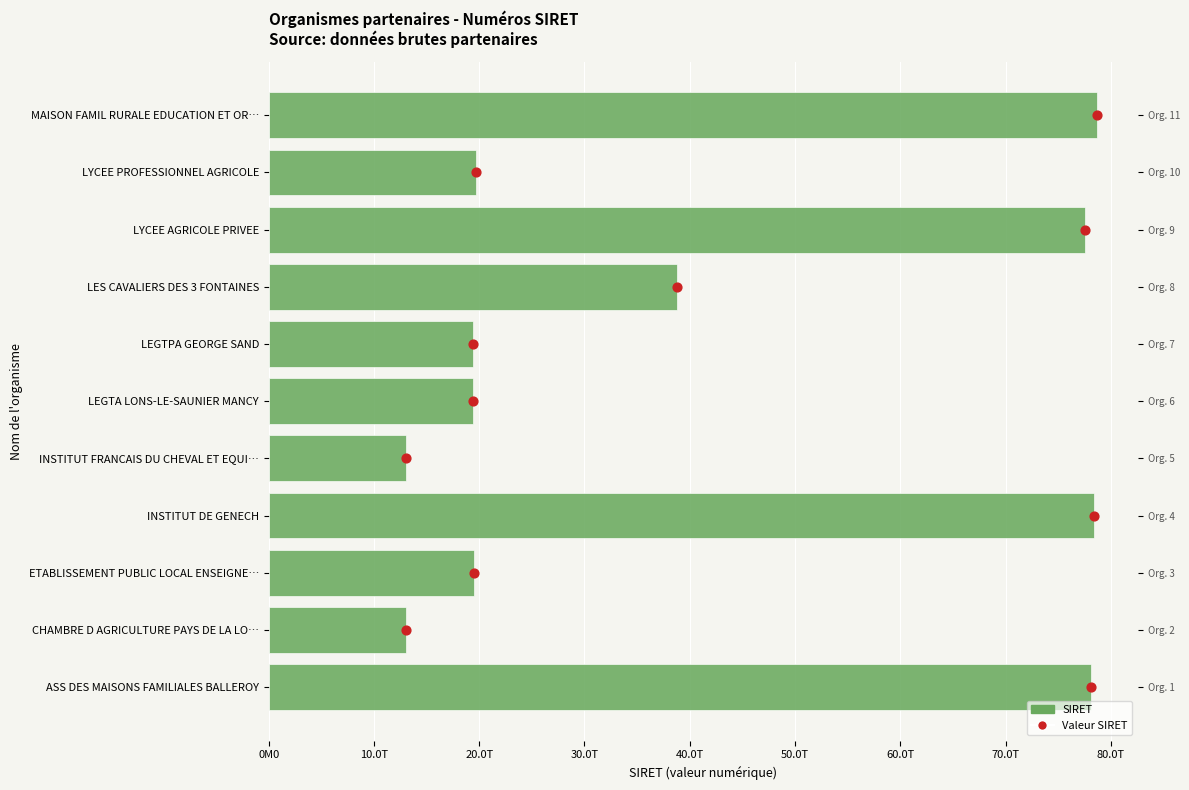

Which series has the largest Y range (max minus min)?

SIRET